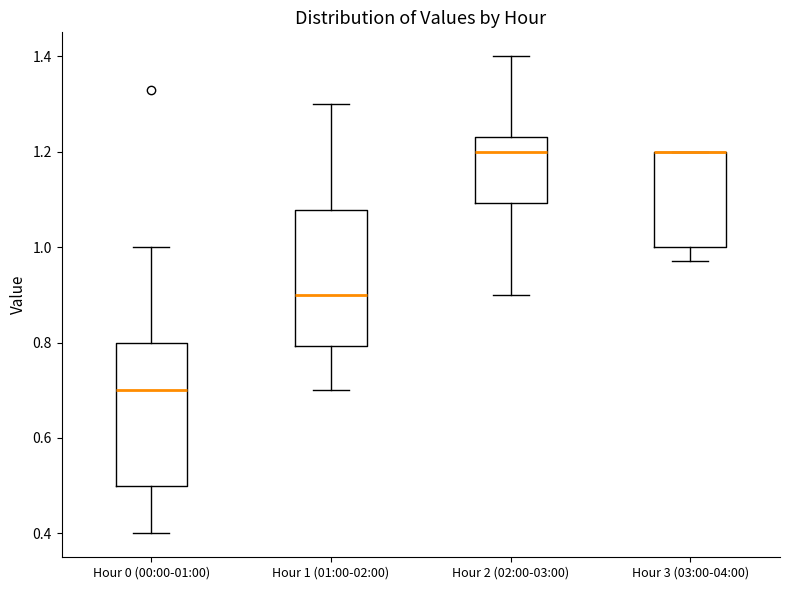

Reading left to right, transcribe this box plot: for each box, give where its median line is, the range the box spans, and where its two whiskers end, as read against the y-axis. The values are not printed on the chart, so give them approximately, as read against the axis.

Hour 0 (00:00-01:00): median 0.70, box 0.50 to 0.80, whiskers 0.40 to 1.00
Hour 1 (01:00-02:00): median 0.90, box 0.80 to 1.08, whiskers 0.70 to 1.30
Hour 2 (02:00-03:00): median 1.20, box 1.10 to 1.24, whiskers 0.90 to 1.40
Hour 3 (03:00-04:00): median 1.20 (drawn on the box's upper edge), box 1.00 to 1.20, whiskers 0.98 to 1.20